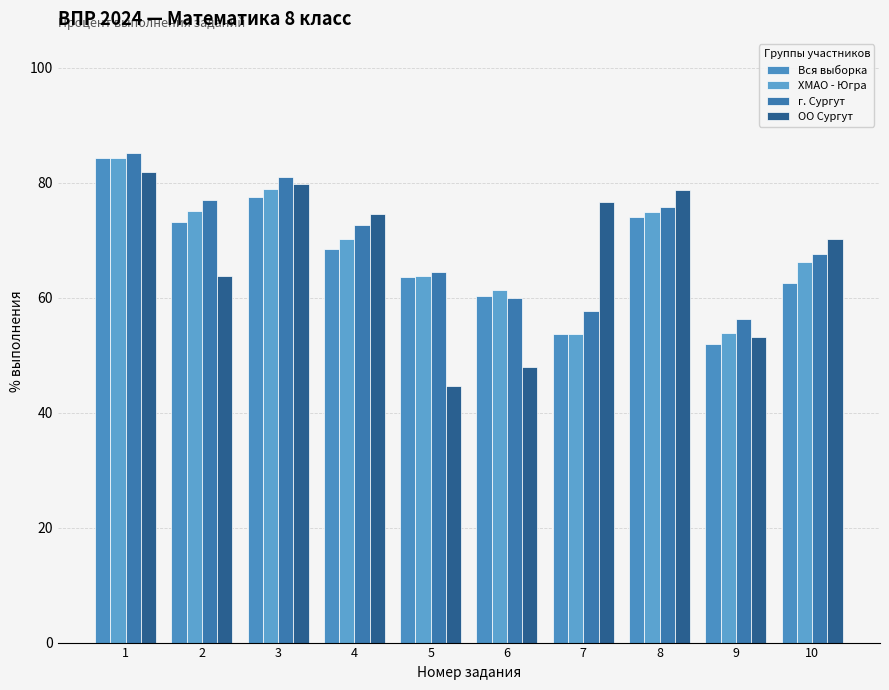

Which series has the largest total across all categories?

г. Сургут